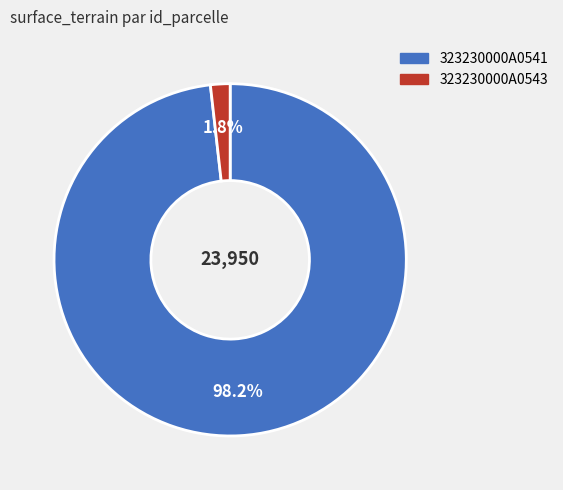

Which has a higher value, 323230000A0541 or 323230000A0543?

323230000A0541